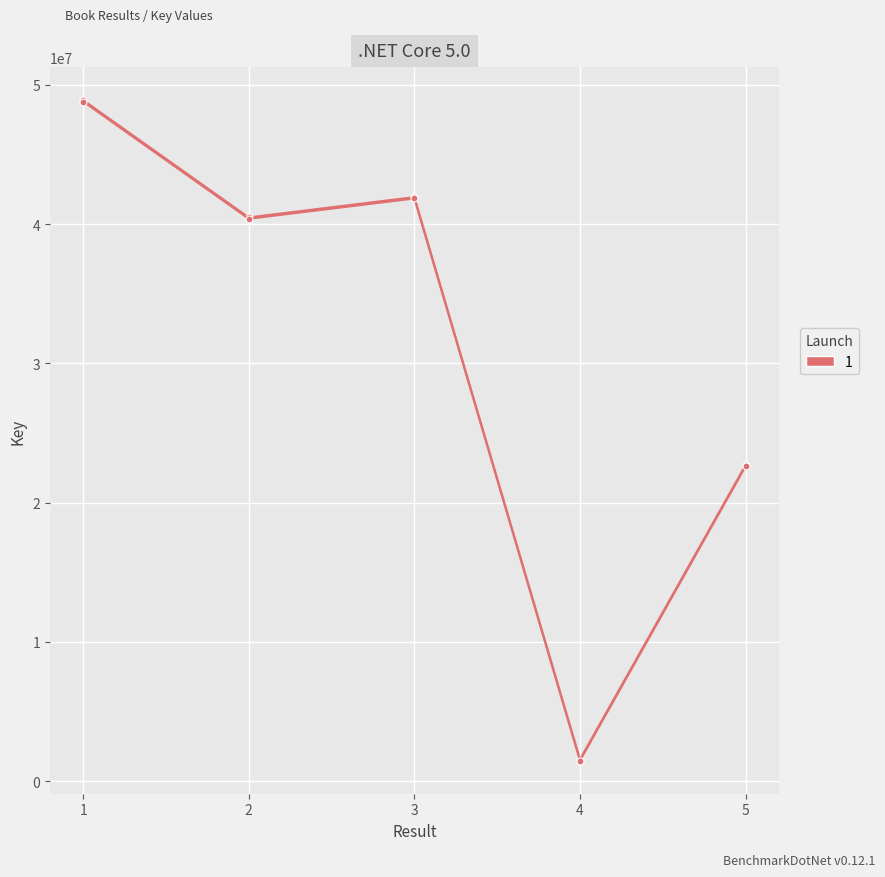

What is the change in value from 4 to 5?

+21134263